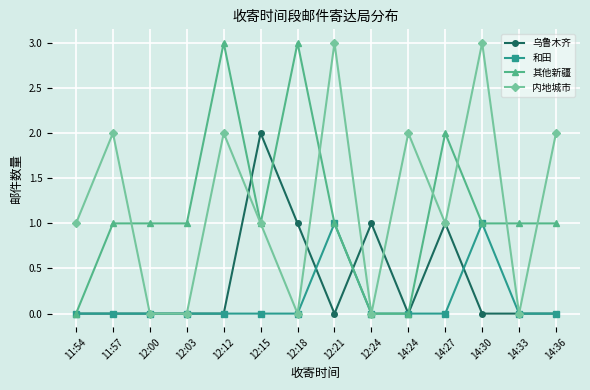

What is the difference between the highest and lowest values at 12:21?

3